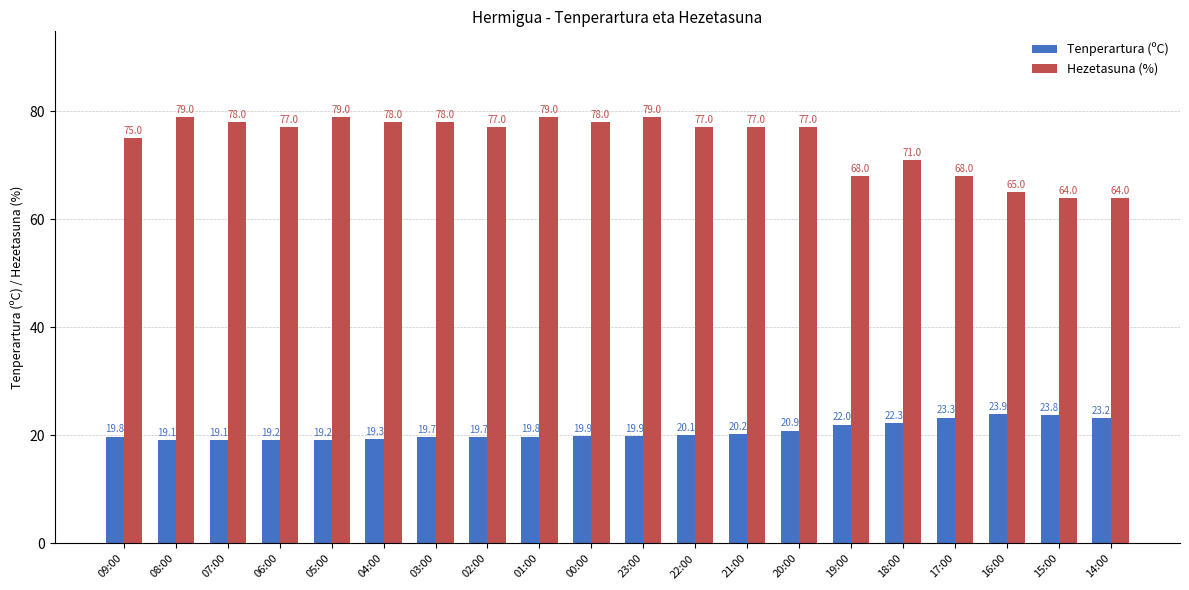

List the series in order of their overall mean, highest first.

Hezetasuna (%), Tenperartura (ºC)